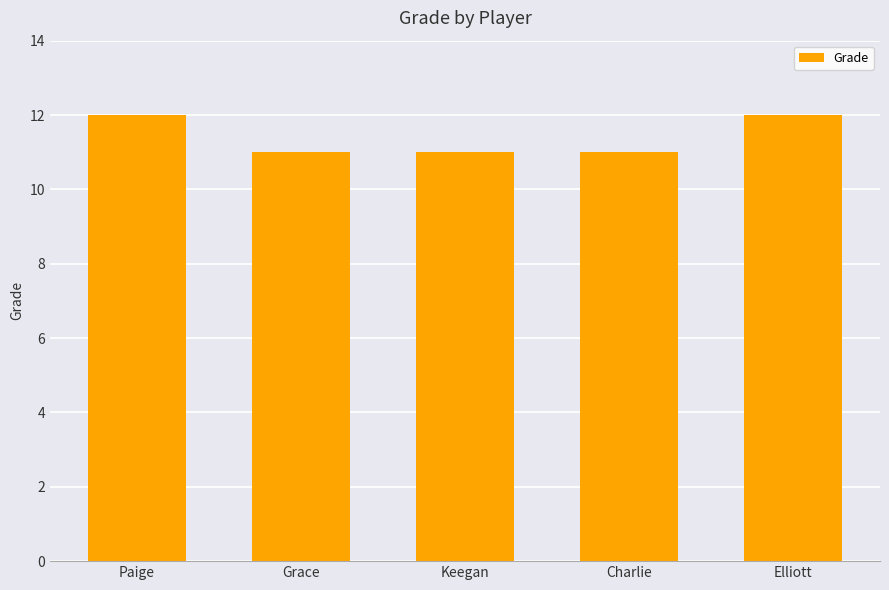

Between Keegan and Paige, which is larger?

Paige